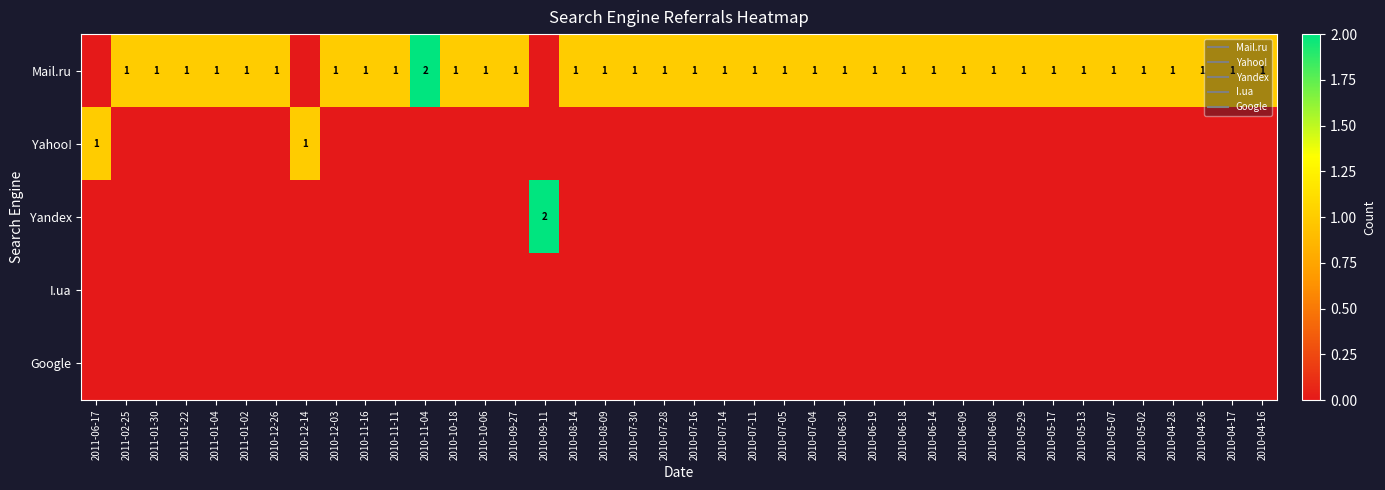

At how many categories does at least one series exceed 0?

40